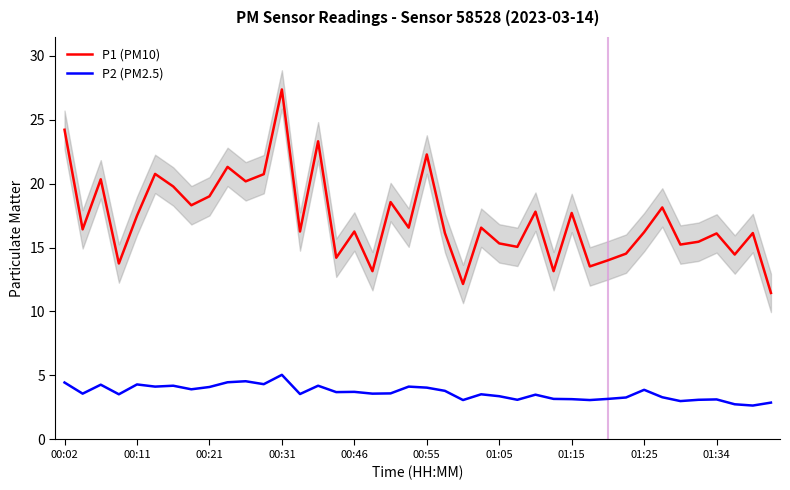

What are all the series names shown in the legend?

P1 (PM10), P2 (PM2.5)